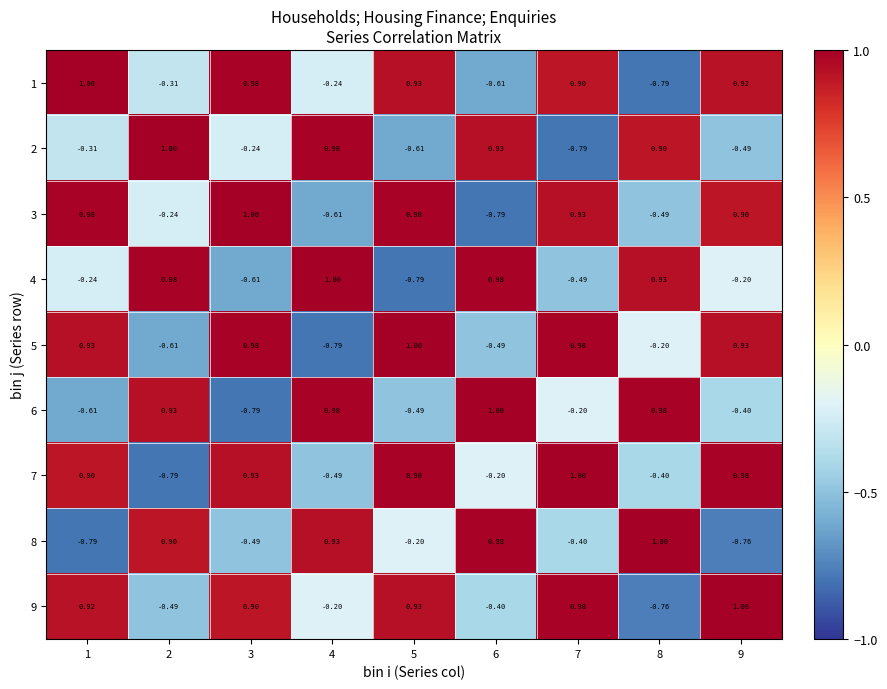

Is the value of 4 at 2 greater than the value of 7 at 4?

Yes